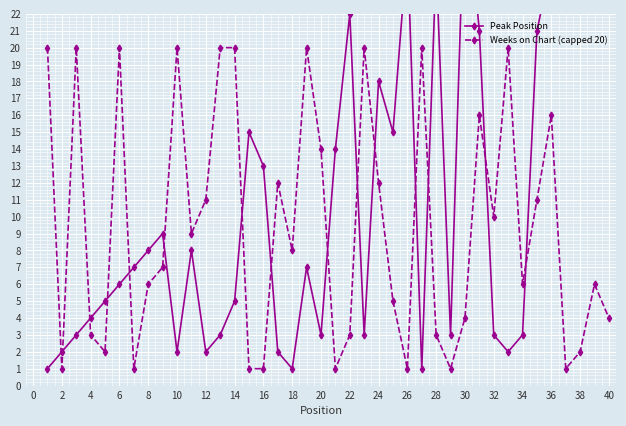

How many values in the Weeks on Chart (capped 20) series exceed 8?

19